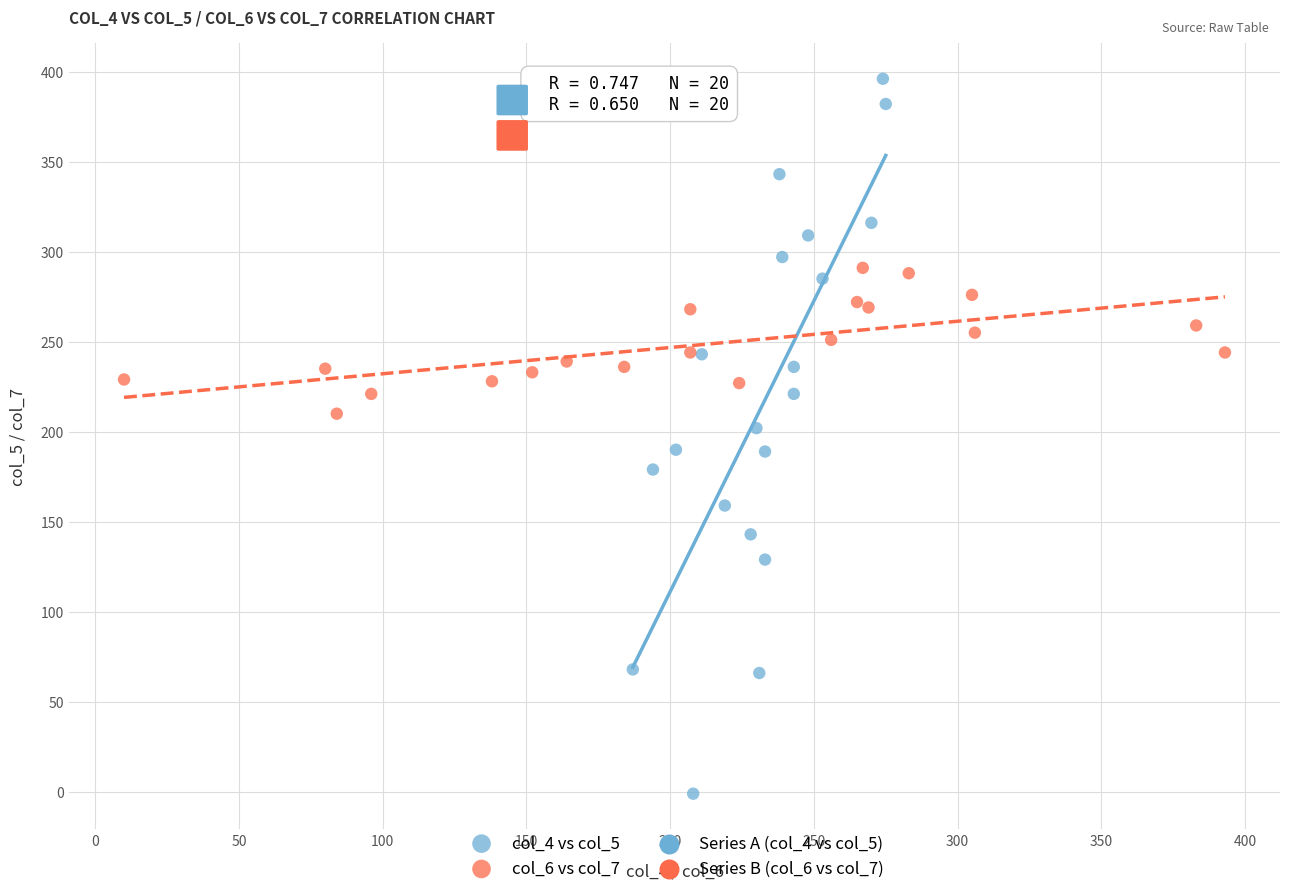

Which series has the largest Y range (max minus min)?

col_4 vs col_5